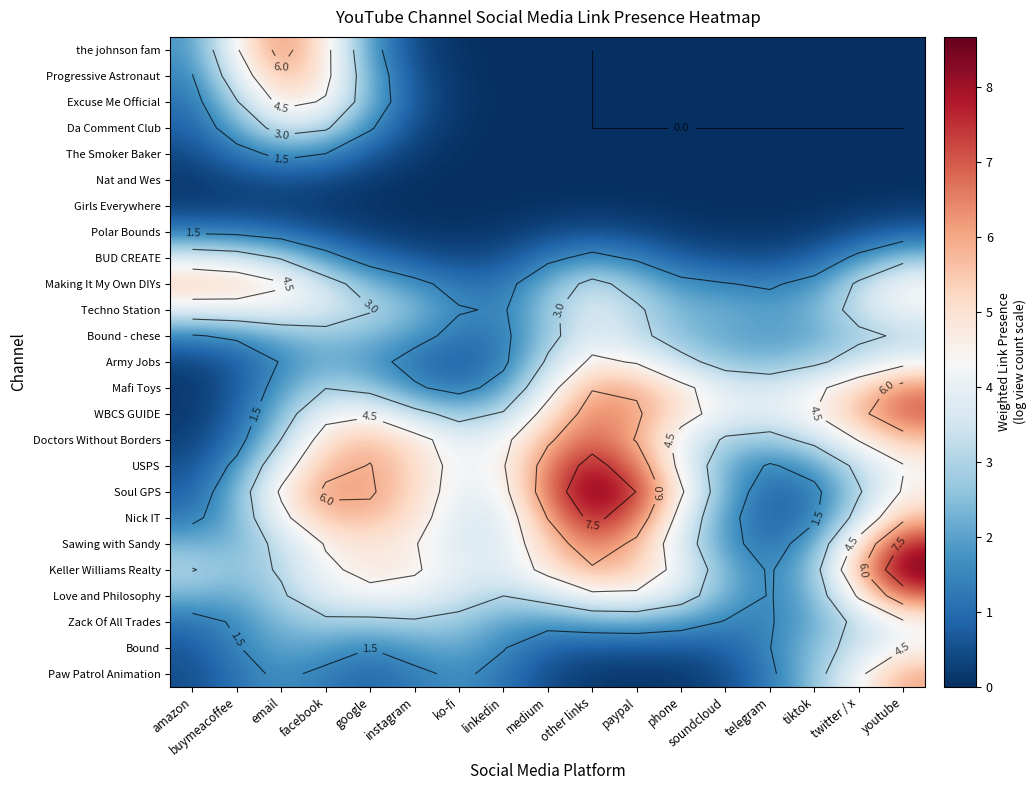

What is the sum of the Techno Station values at tiktok and soundcloud?

4.5